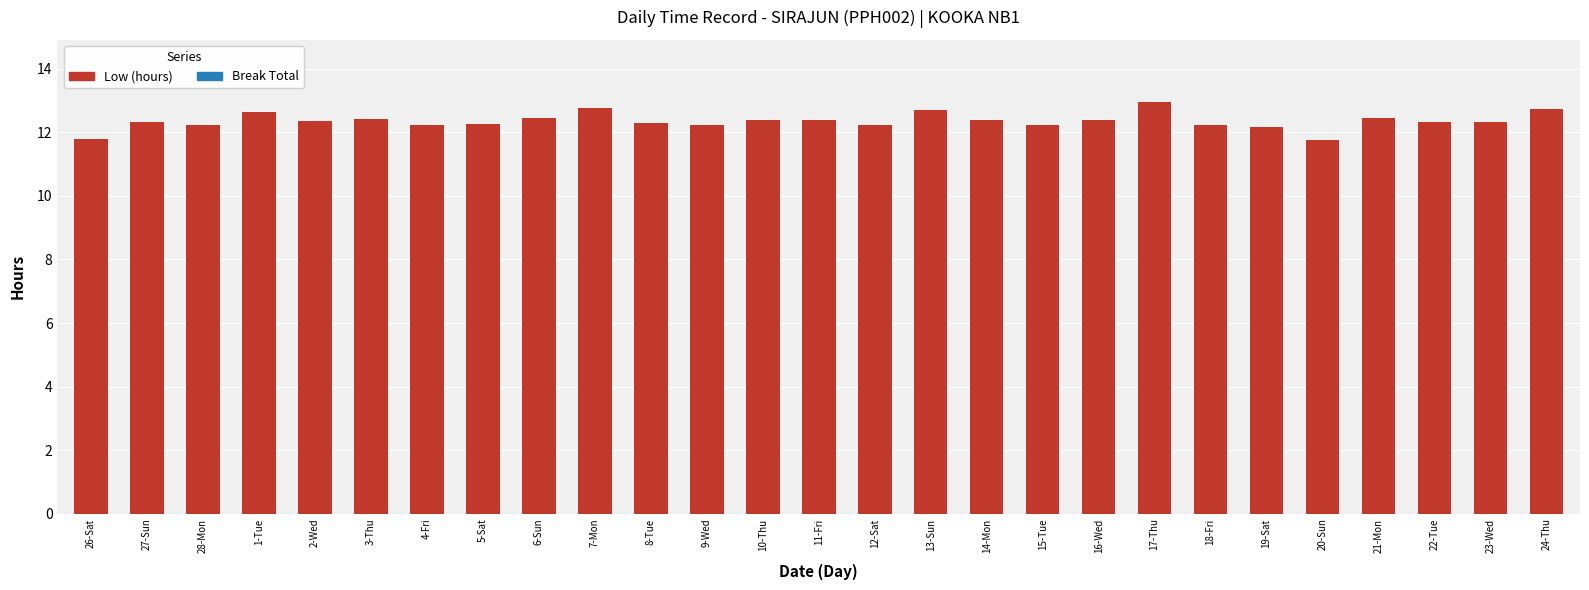

Count the number of data series in this chart.

1